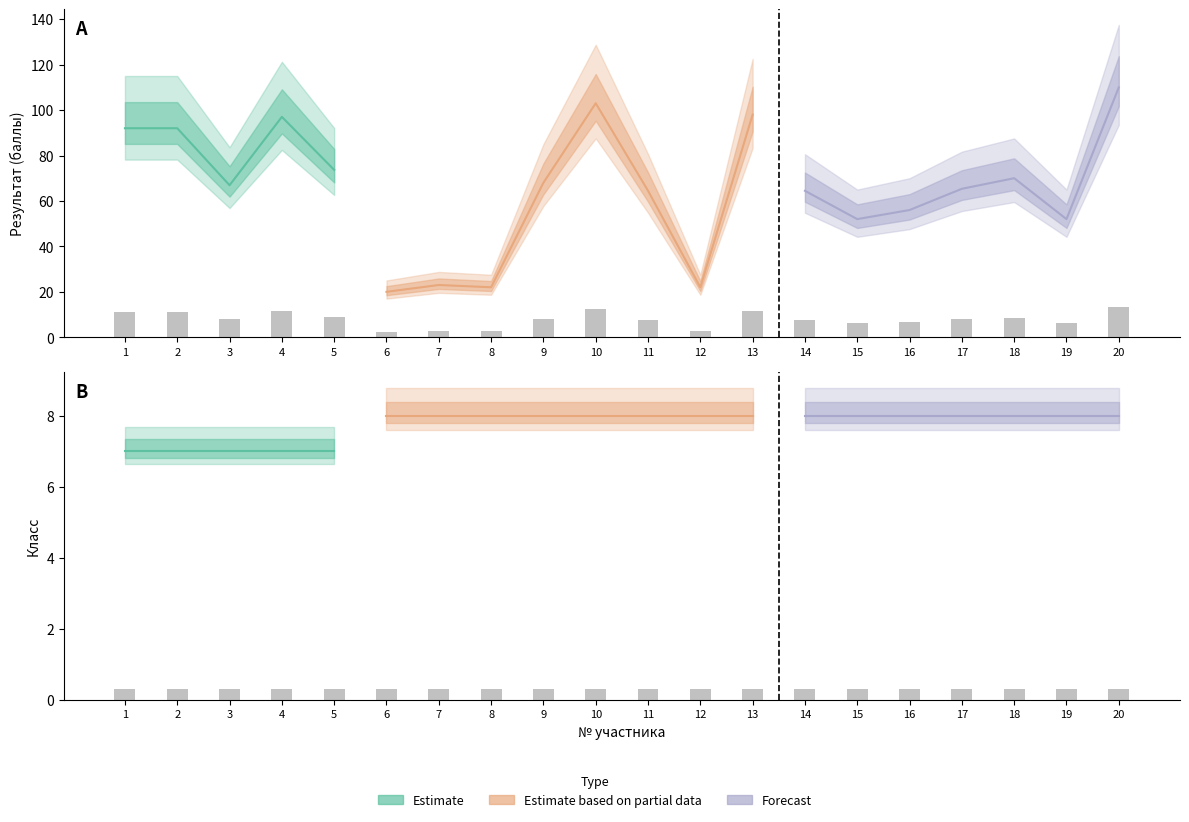

The value at 5 is 8.8. True or false?

True